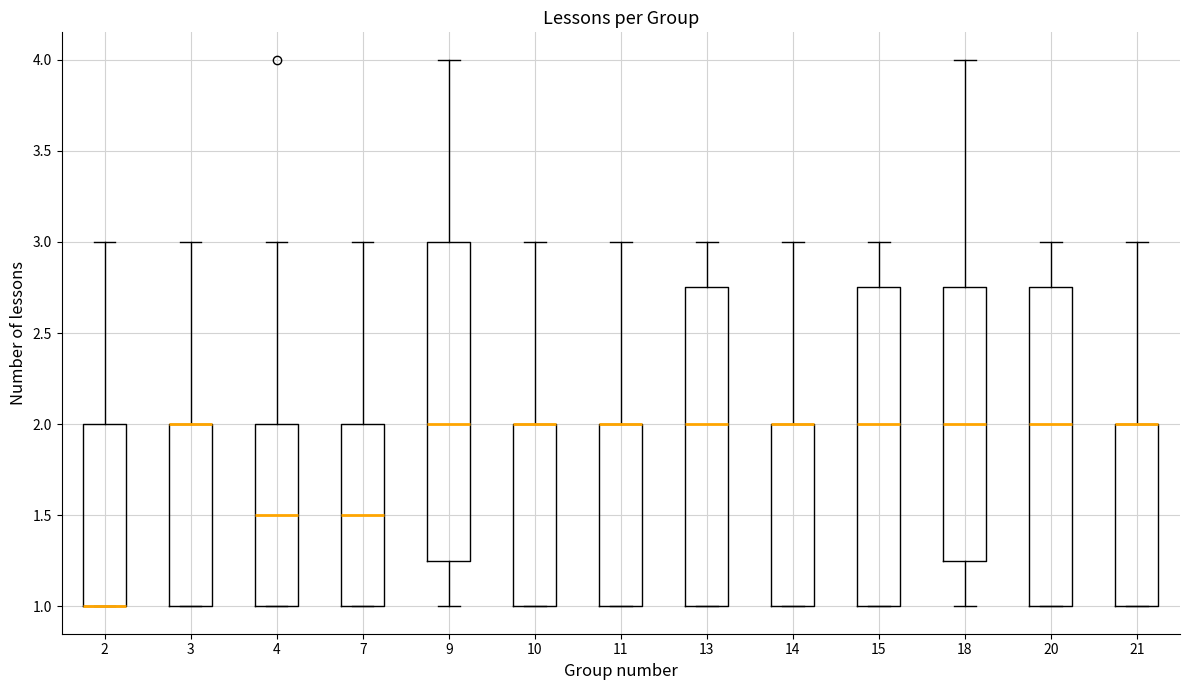

Where is the upper edge of the box at x = 10 on the y-axis? The values are not printed on the chart, so give them approximately, as read against the axis.

2.00